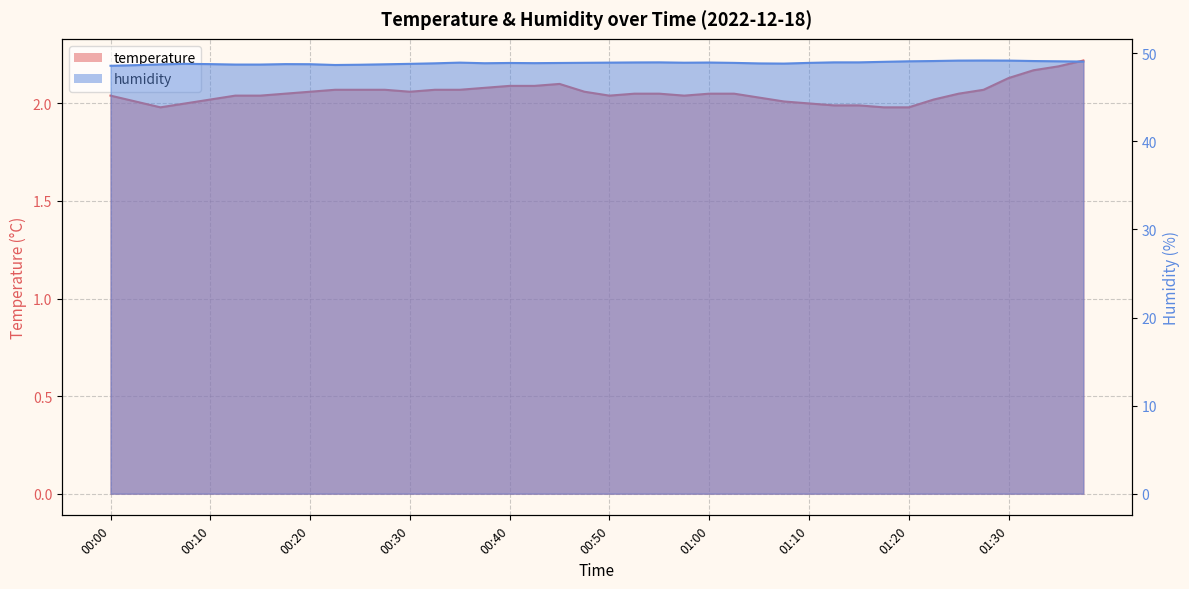

Rank the series by their maximum value, from highest to lowest.

humidity, temperature